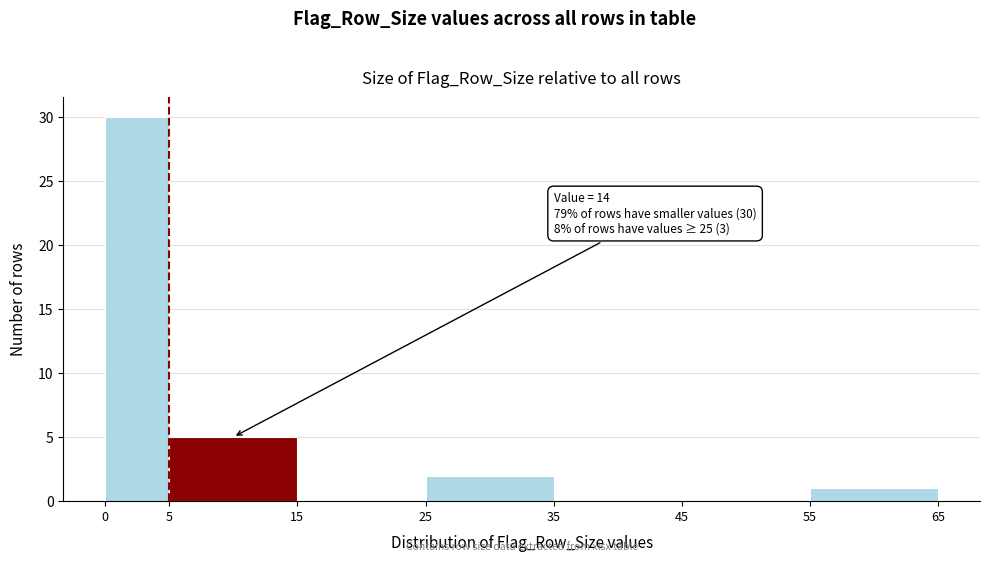

Over which range of the x-axis is the bar tallest?

0 to 5